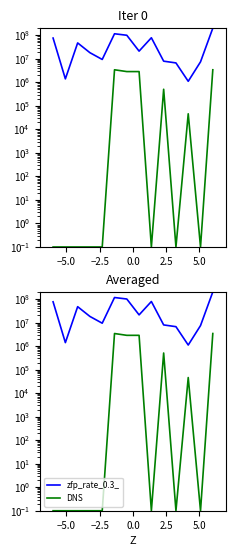

What is the difference between the highest and lowest values at 0.0?

18196496.9